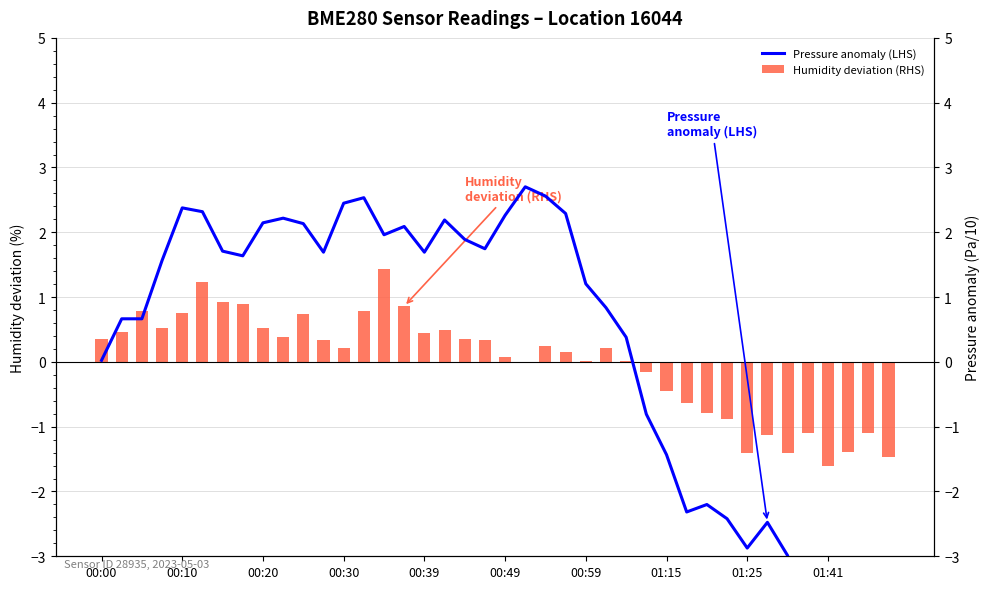

At which label does Humidity deviation (RHS) first exceed 0?

00:00